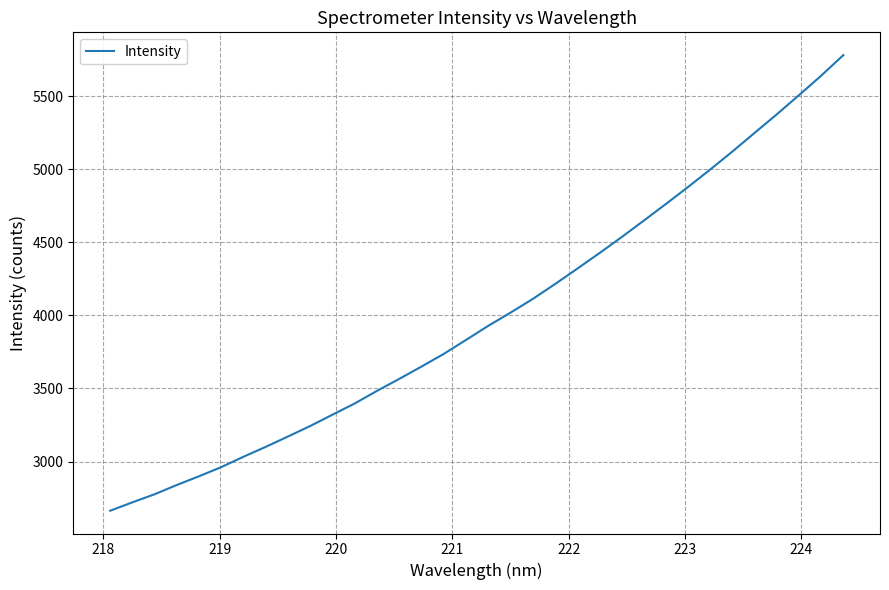

How many lines are shown in the chart?

1